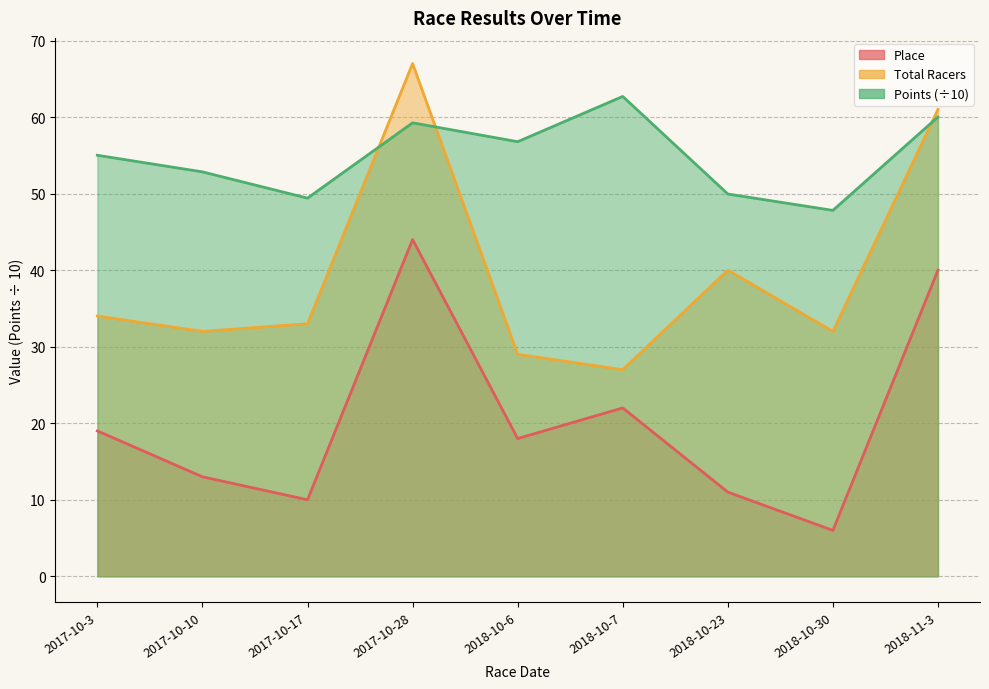

Is it true that Points equals 55.0 at 2017-10-3?

True